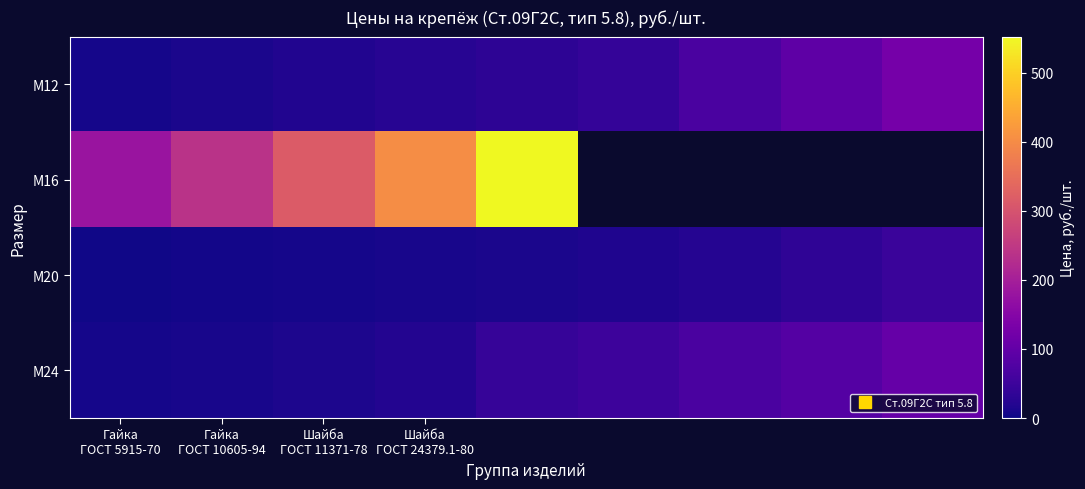

What is the maximum value for М20?

47.0